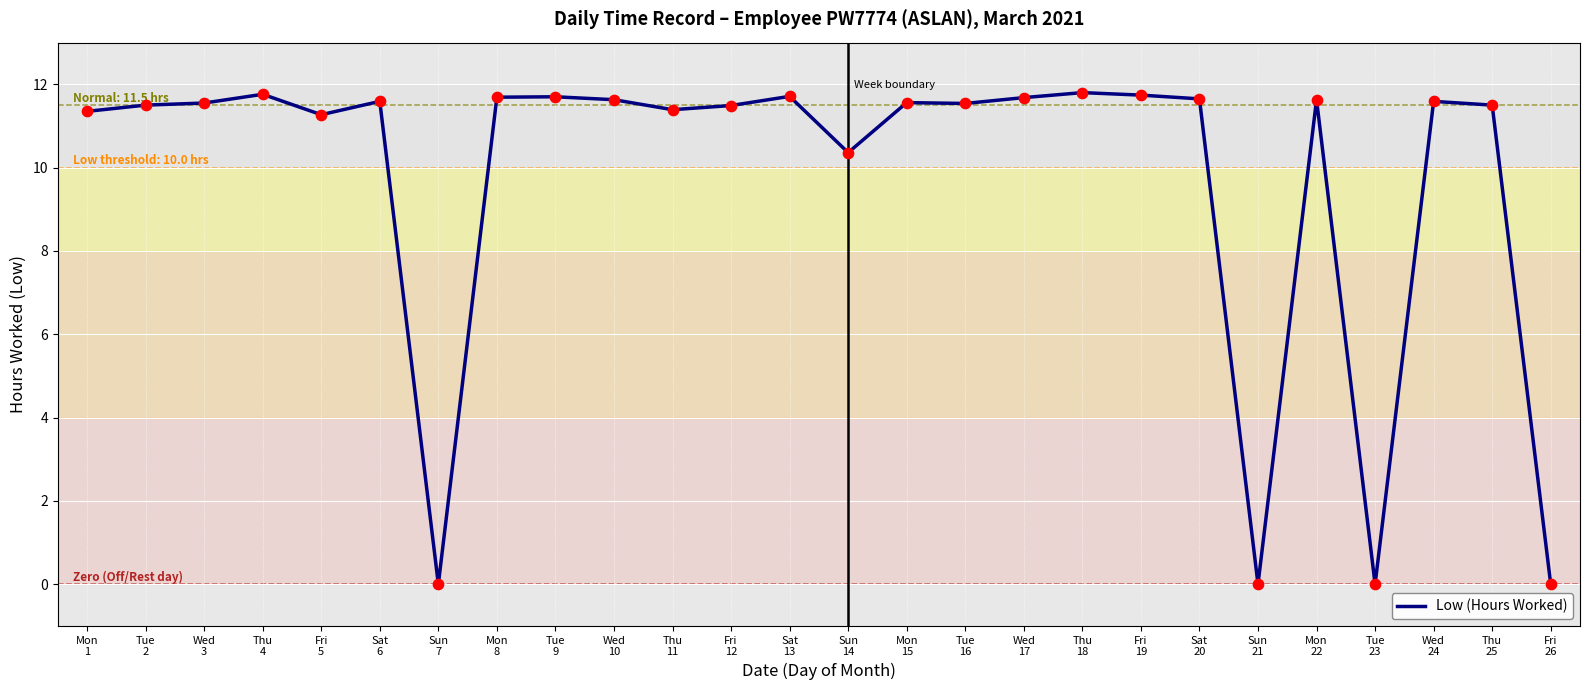

What is the change in value from Mon
15 to Fri
19?

+0.2